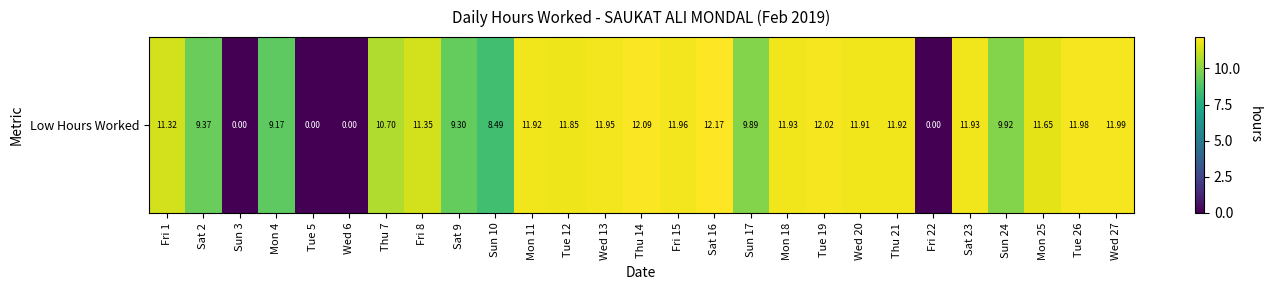

What is the sum of the values at Sun 17 and Mon 11?

21.8